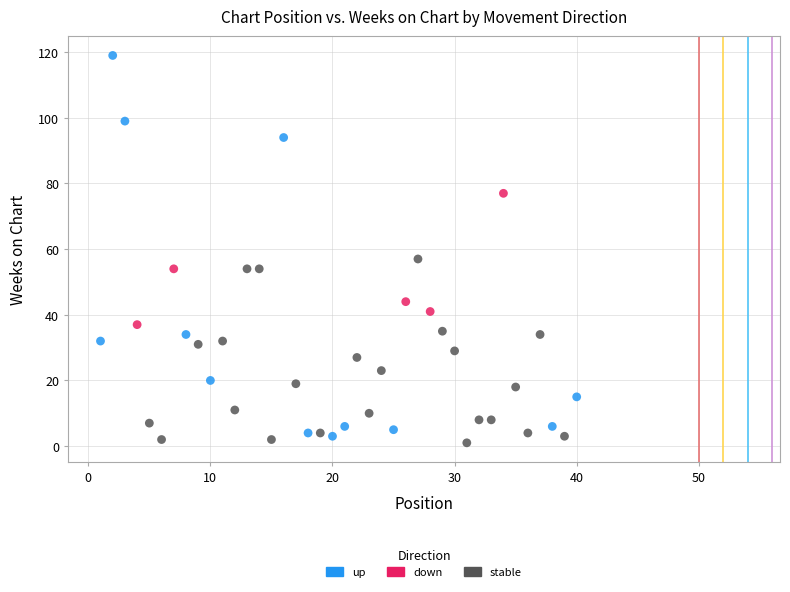

What are all the series names shown in the legend?

up, down, stable